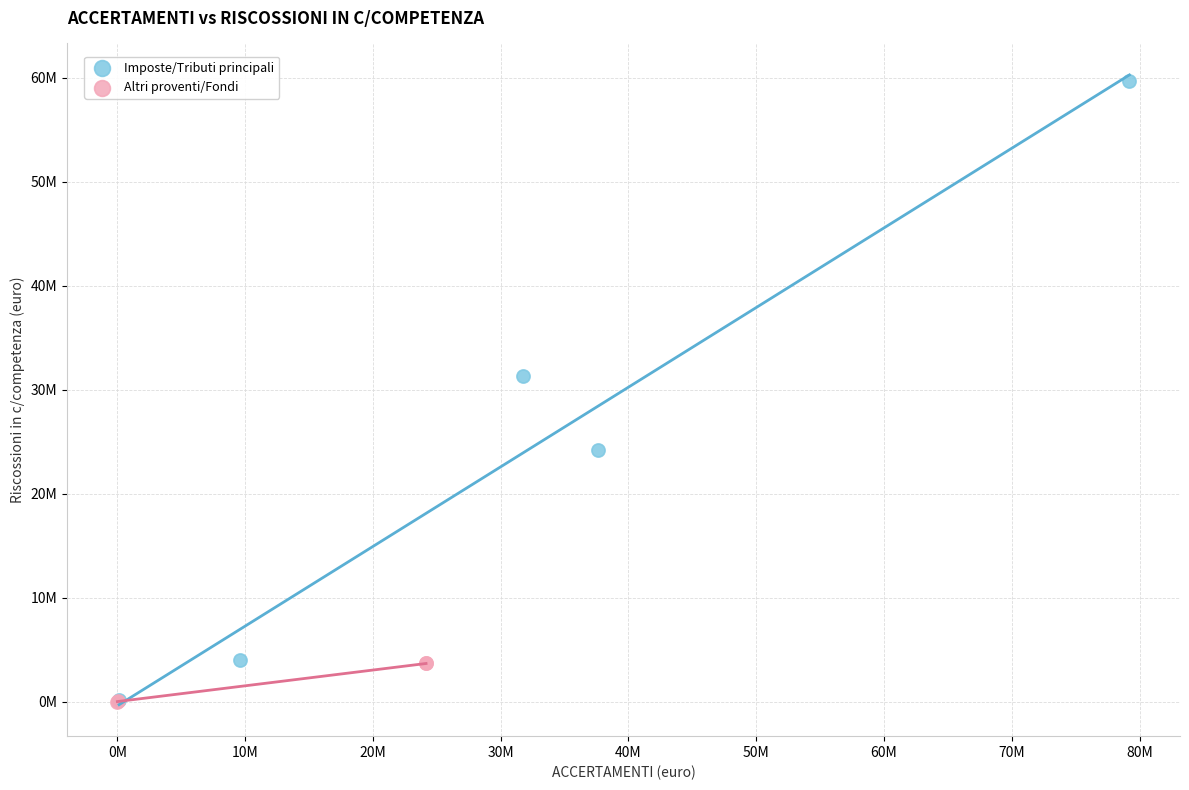

Which series contains the highest Y value?

Imposte/Tributi principali